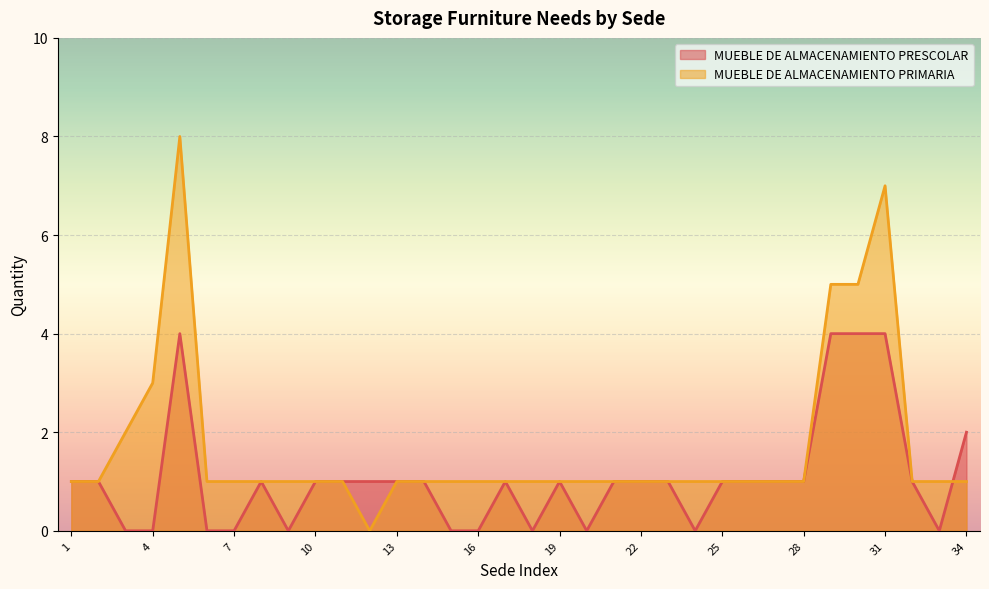

Which category has the highest value in the MUEBLE DE ALMACENAMIENTO PRIMARIA series?

5